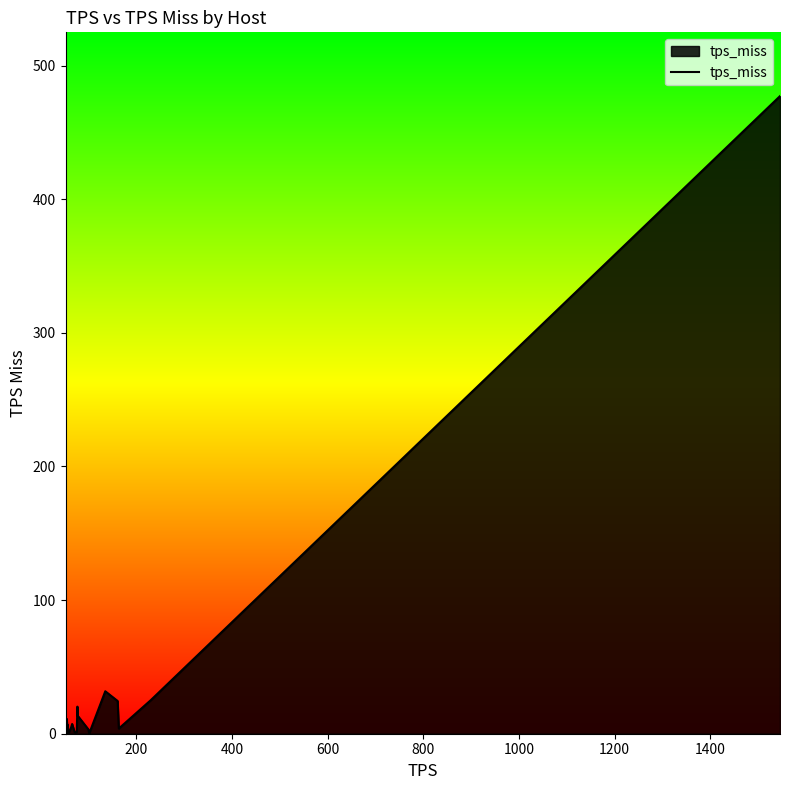

What is the greatest value displayed?

477.2